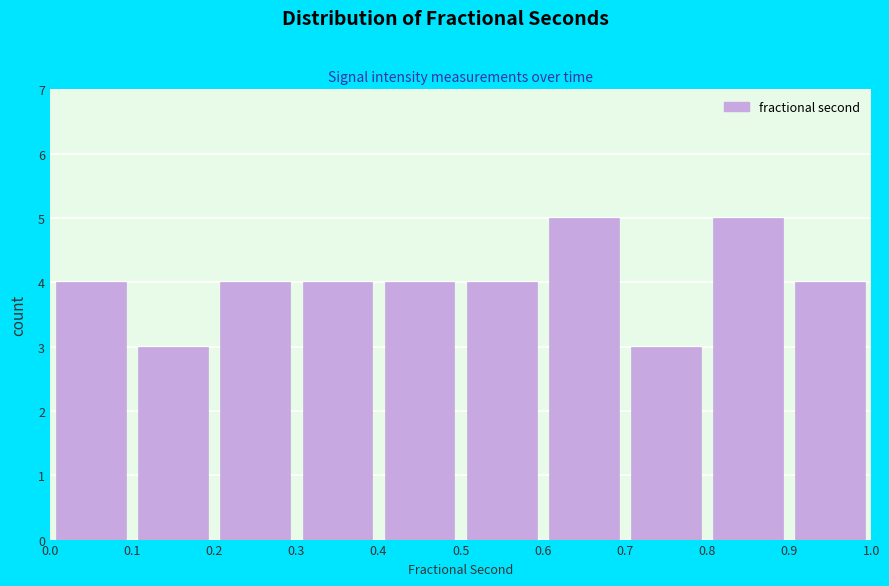

What is the height of the bar covering 0.7 to 0.8 on the x-axis? The values are not printed on the chart, so give them approximately, as read against the axis.

3